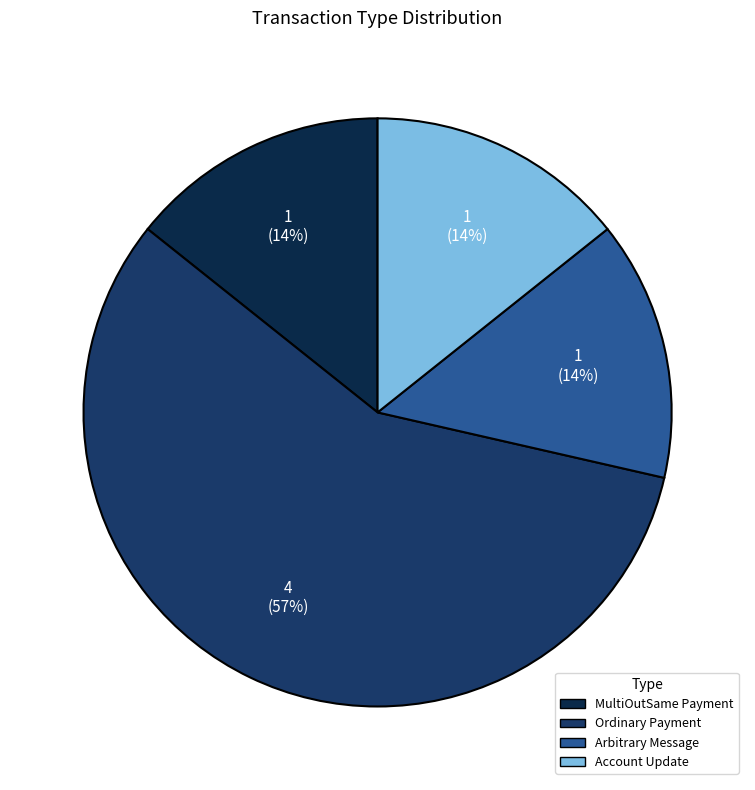

The MultiOutSame Payment slice represents 14% of the pie. True or false?

True